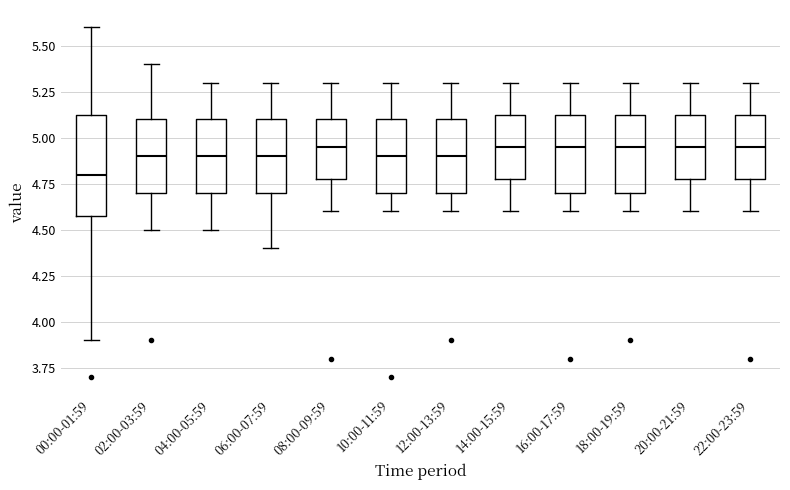

Where does the upper whisker of the box for 18:00-19:59 end on the y-axis? The values are not printed on the chart, so give them approximately, as read against the axis.

5.30